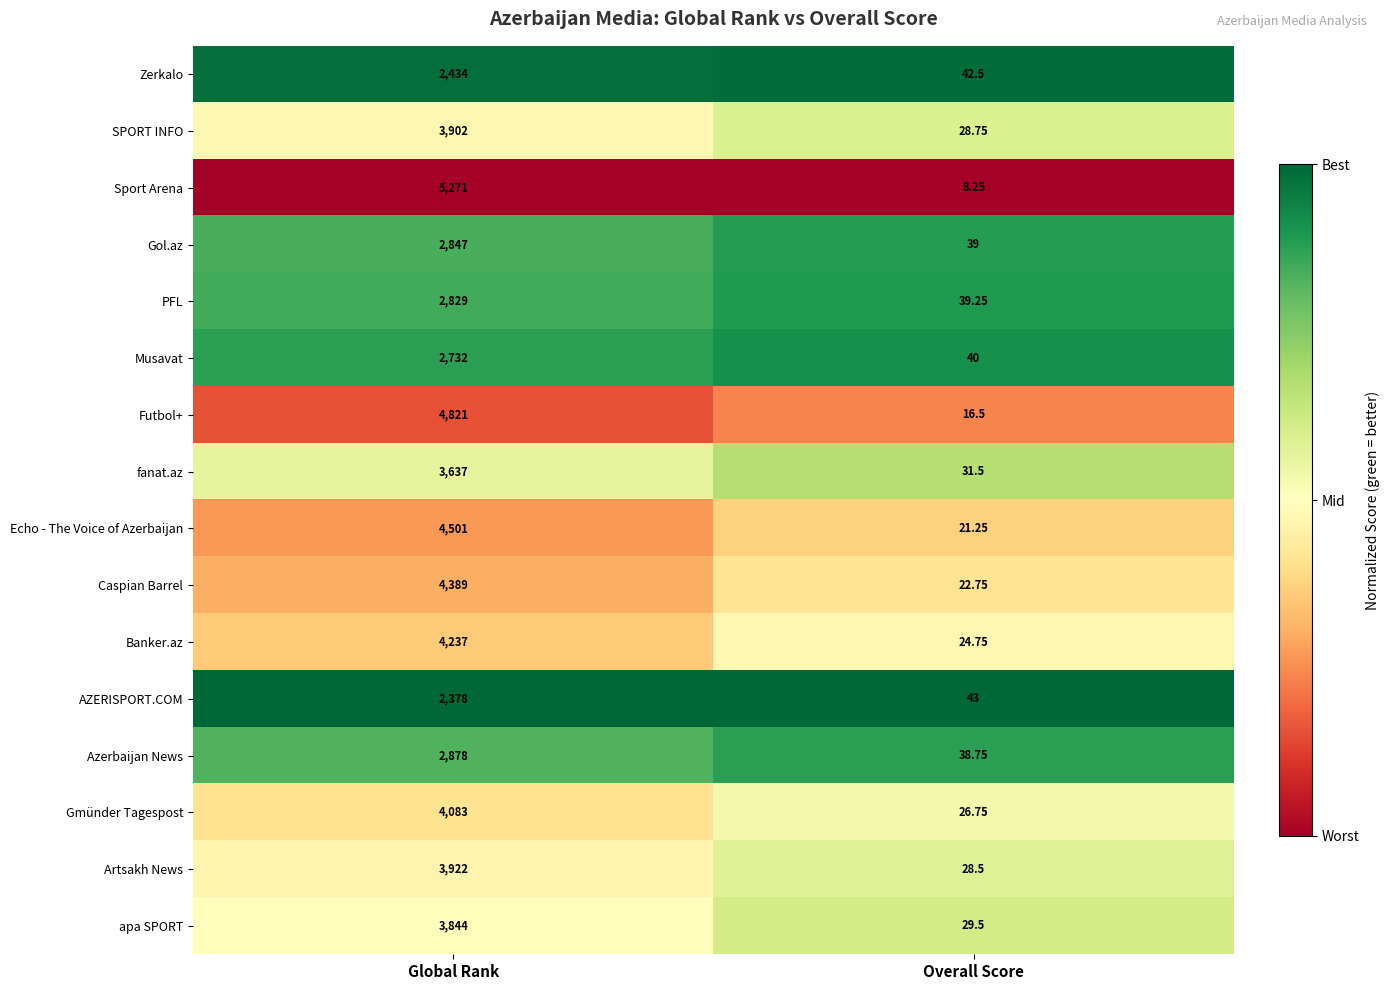

What is the total value across all series at Global Rank?

58705.0